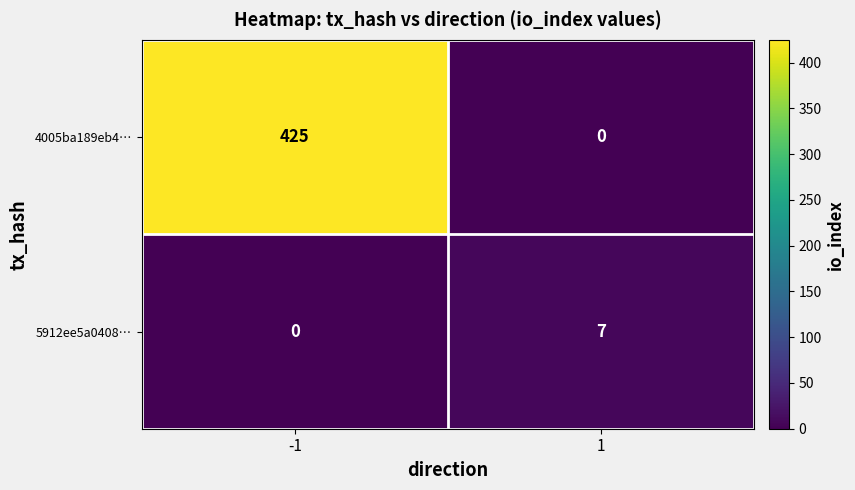

List the series in order of their peak value, lowest first.

5912ee5a0408…, 4005ba189eb4…